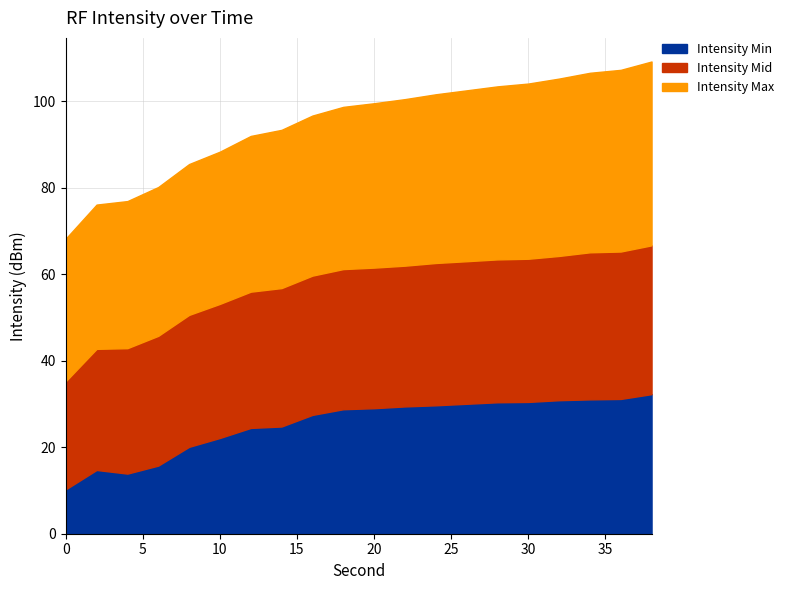

What is the difference between the maximum and minimum values in the Intensity Max series?

9.5